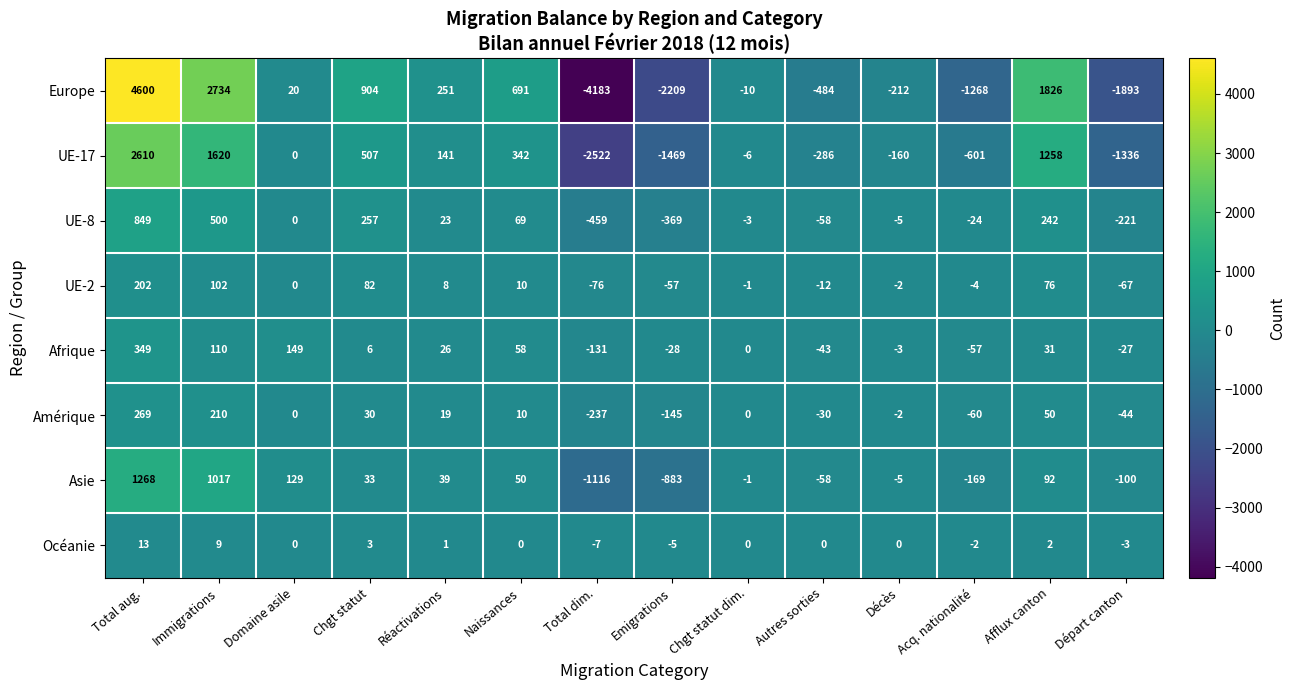

What is the total value across all series at Immigrations?

6302